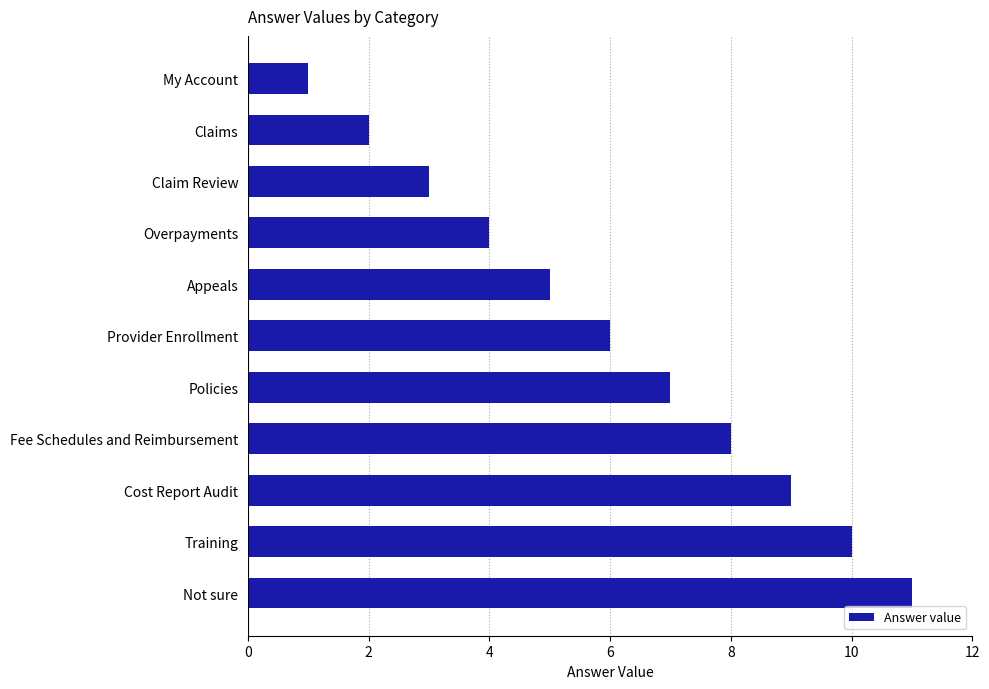

Reading top to bottom, list all the values displayed in this chart.

My Account=1	Claims=2	Claim Review=3	Overpayments=4	Appeals=5	Provider Enrollment=6	Policies=7	Fee Schedules and Reimbursement=8	Cost Report Audit=9	Training=10	Not sure=11